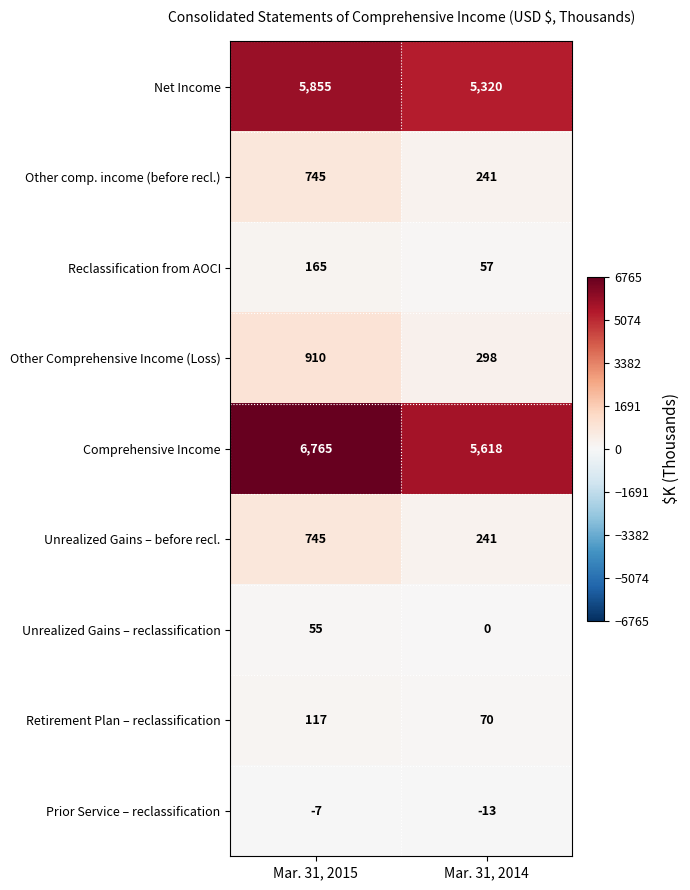

At which category does the chart reach its peak across all series?

Mar. 31, 2015